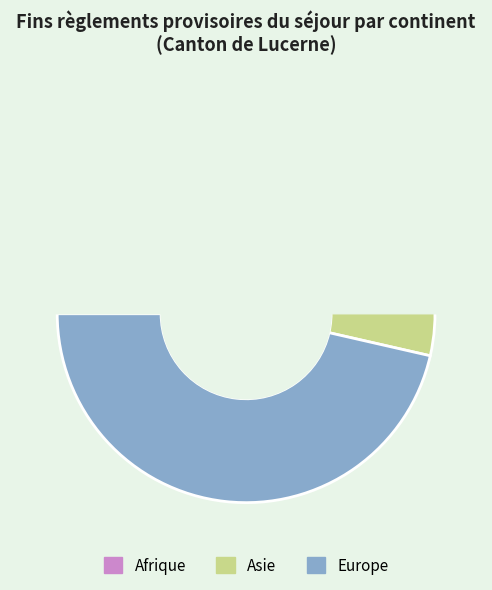

Count the number of slices in the pie.

4